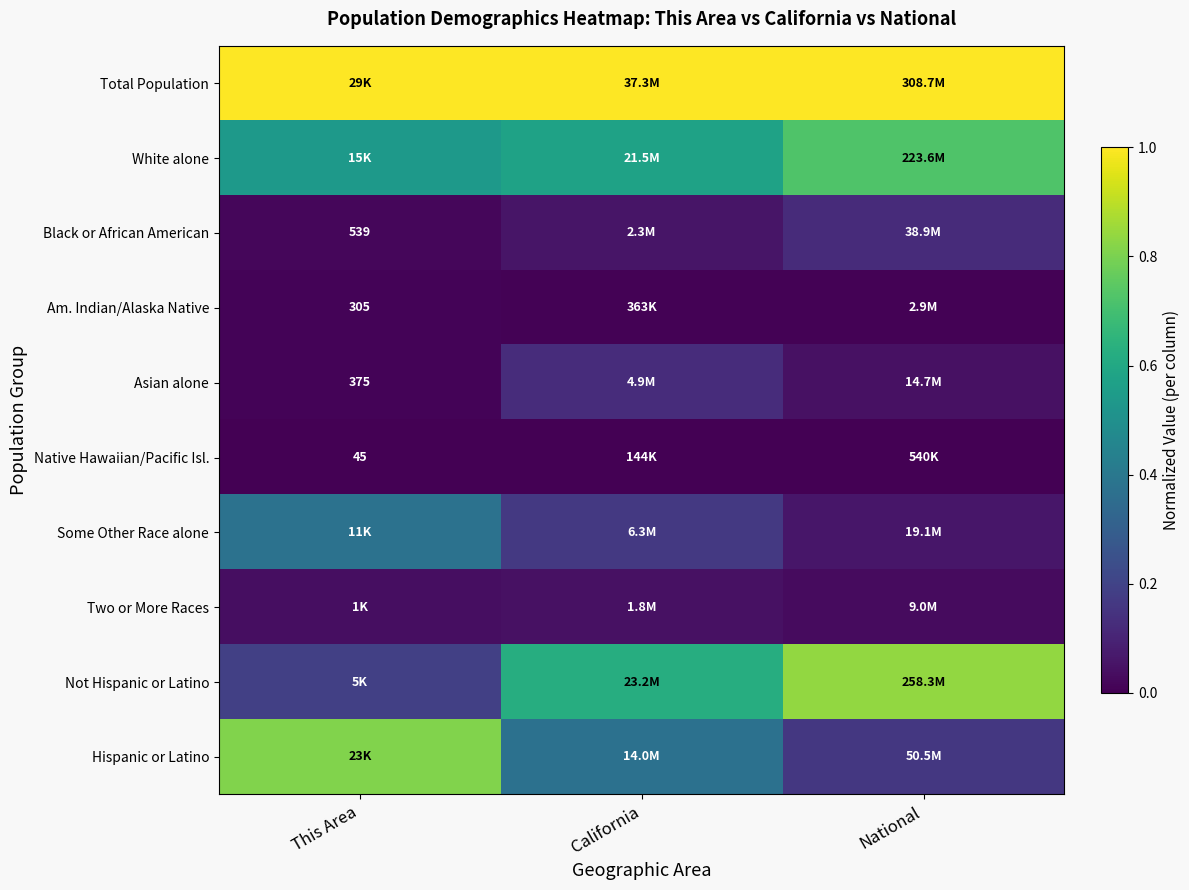

Count the number of categories in the chart.

3